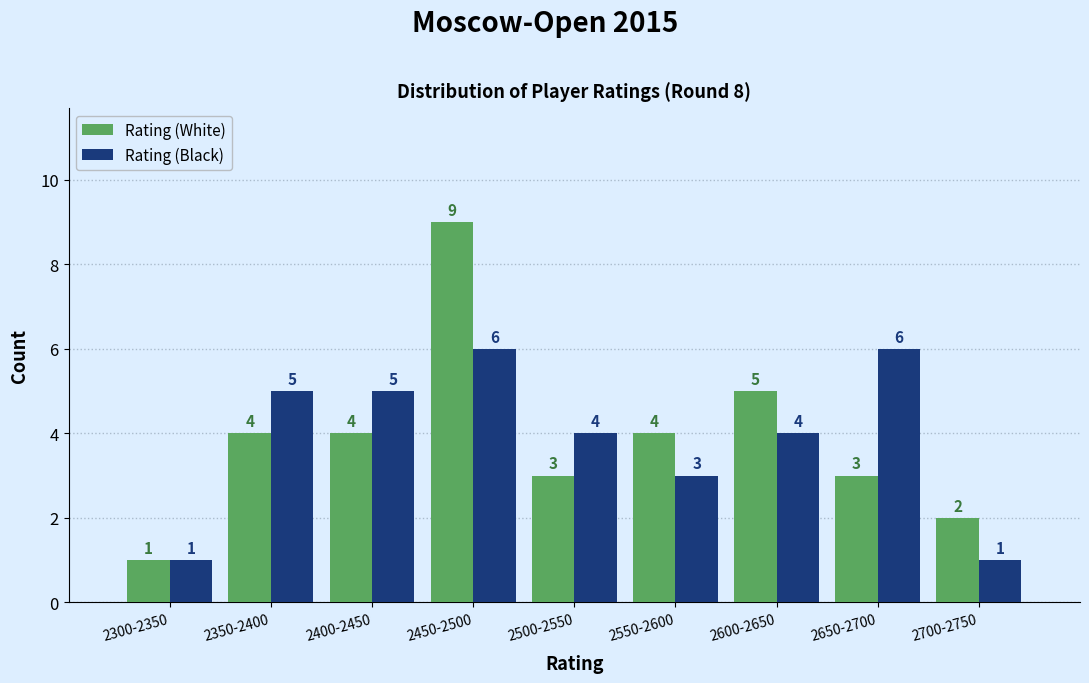

Reading left to right, what are all the values shown in this chart?

Rating (White): 1	4	4	9	3	4	5	3	2
Rating (Black): 1	5	5	6	4	3	4	6	1